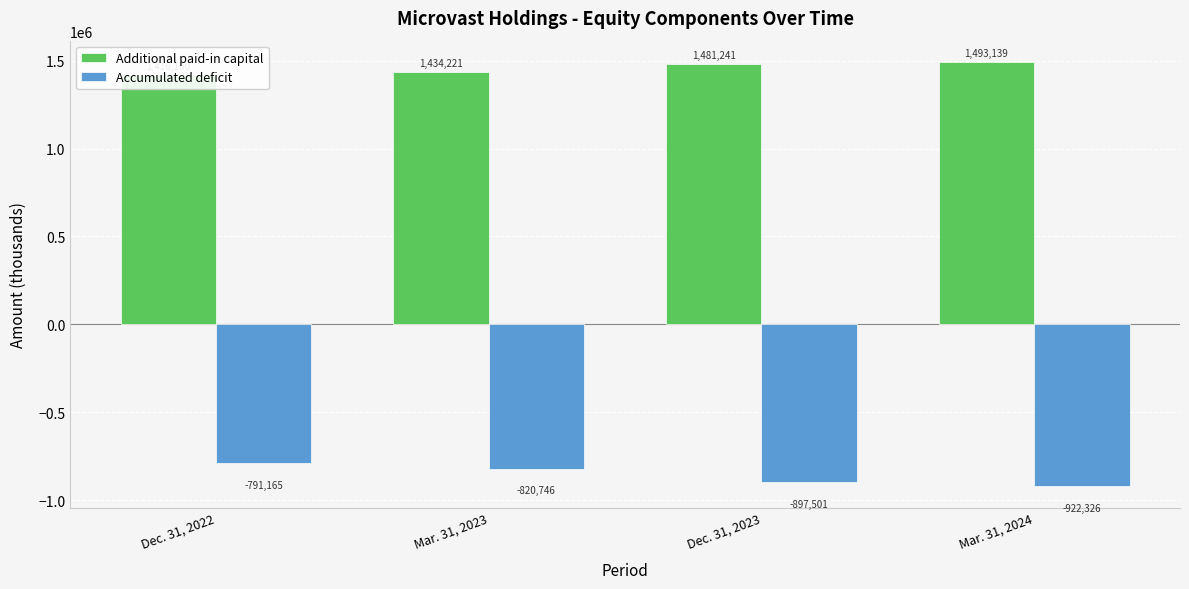

Which series has the largest total across all categories?

Additional paid-in capital